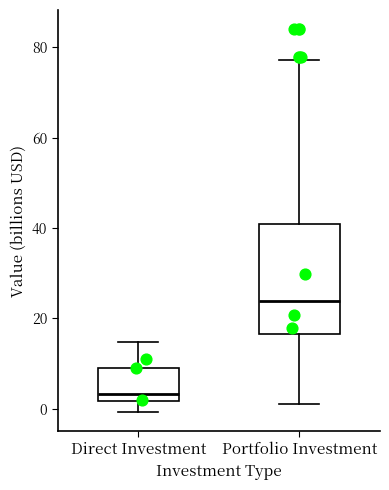

Reading left to right, read every box against the y-axis: the position of its median line, the range the box covers, and the ends of its whiskers. The values are not printed on the chart, so give them approximately, as read against the axis.

Direct Investment: median 4, box 2 to 8, whiskers 0 to 14
Portfolio Investment: median 24, box 16 to 40, whiskers 2 to 78